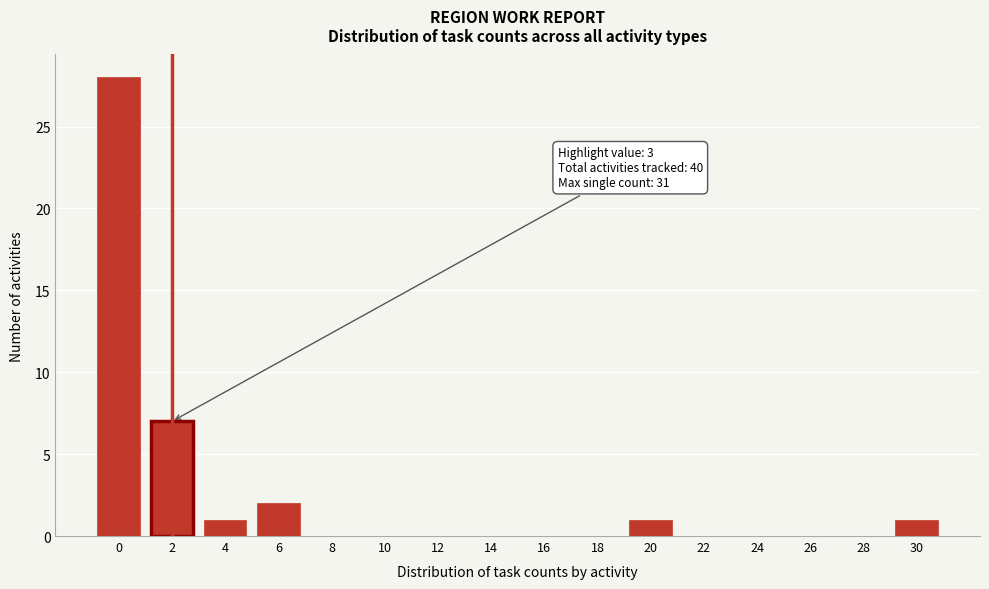

Reading left to right, list all the values displayed in this chart.

0=28	2=7	4=1	6=2	8=0	10=0	12=0	14=0	16=0	18=0	20=1	22=0	24=0	26=0	28=0	30=1